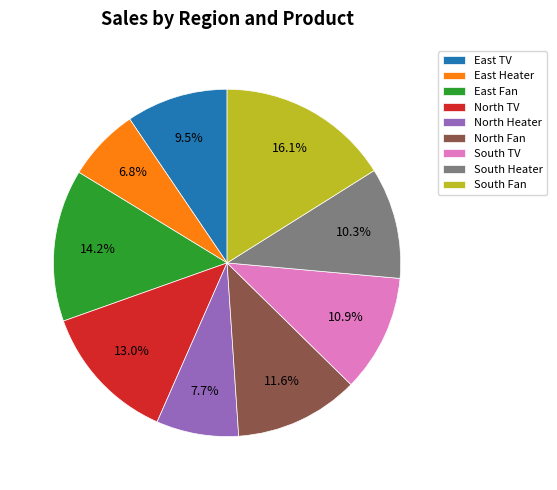

What is the smallest slice in the pie chart?

East Heater